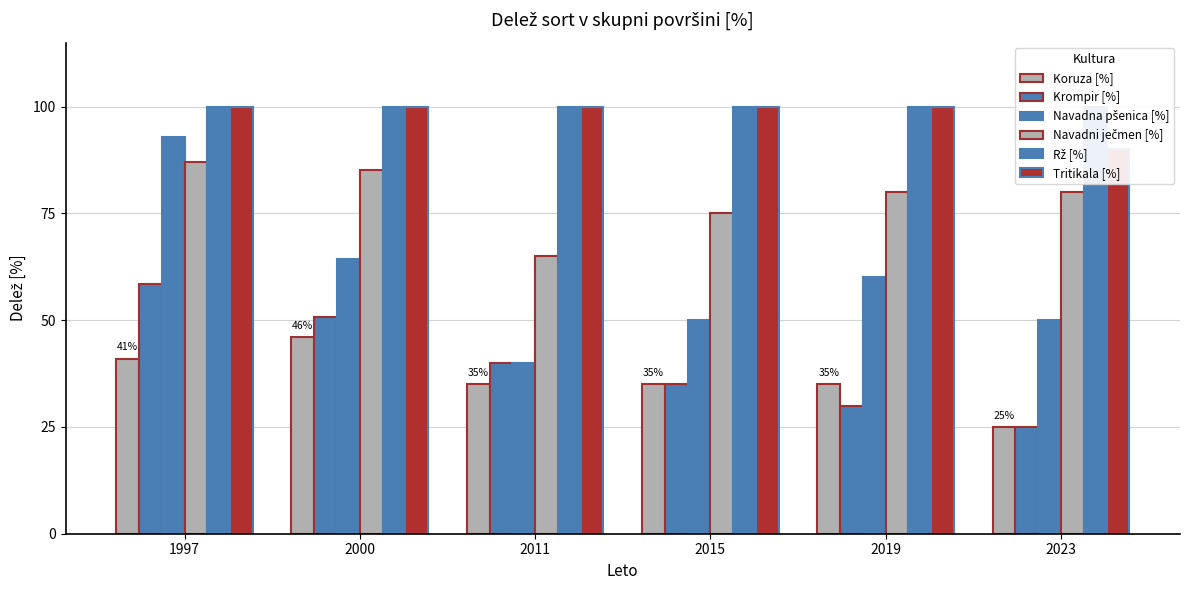

The Navadna pšenica [%] series shows 64.4 at 2000. True or false?

True